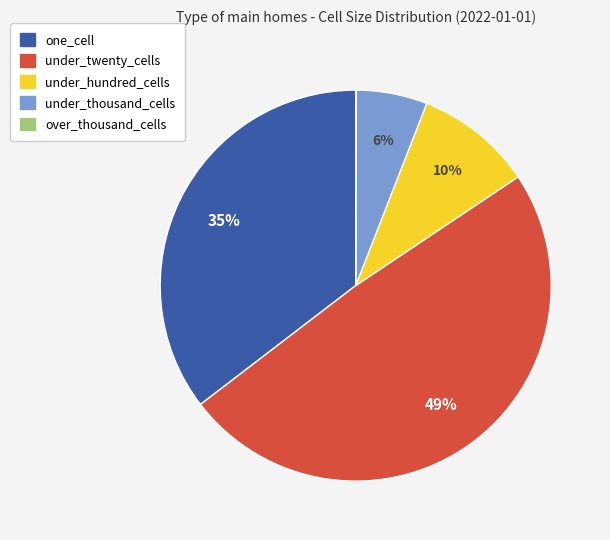

Is one_cell the majority of the pie?

No